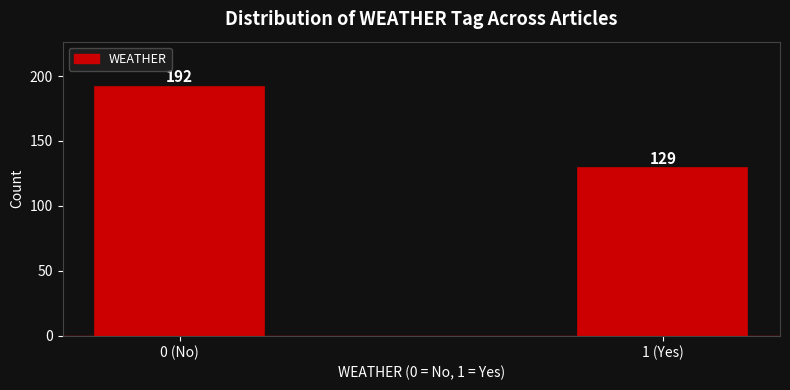

Reading right to left, what are all the values shown in this chart?

1 (Yes)=129	0 (No)=192